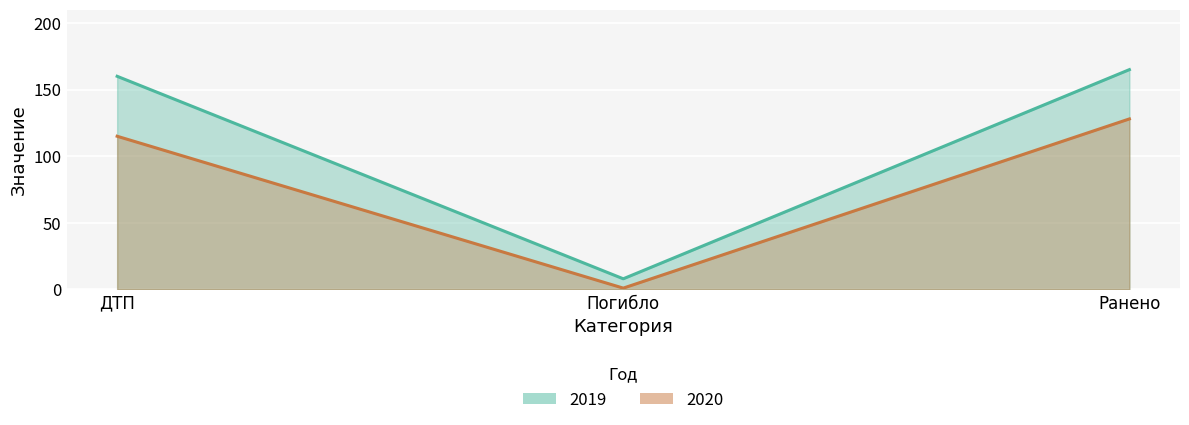

What is the highest value of the 2019 series?

165